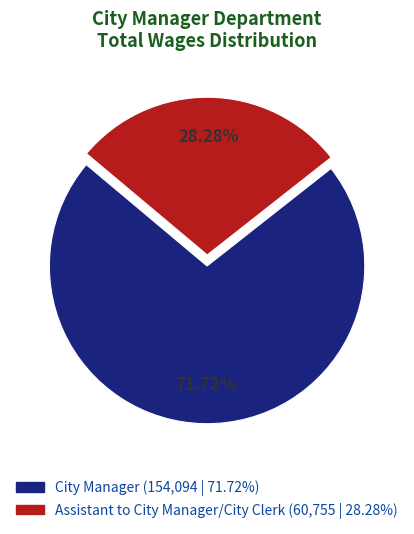

Which has a higher value, Assistant to City Manager/City Clerk or City Manager?

City Manager